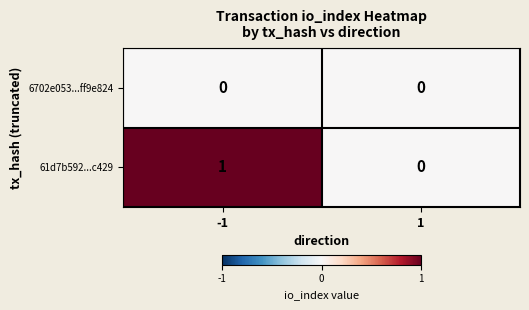

How many data points in 61d7b592...c429 are less than 1?

1